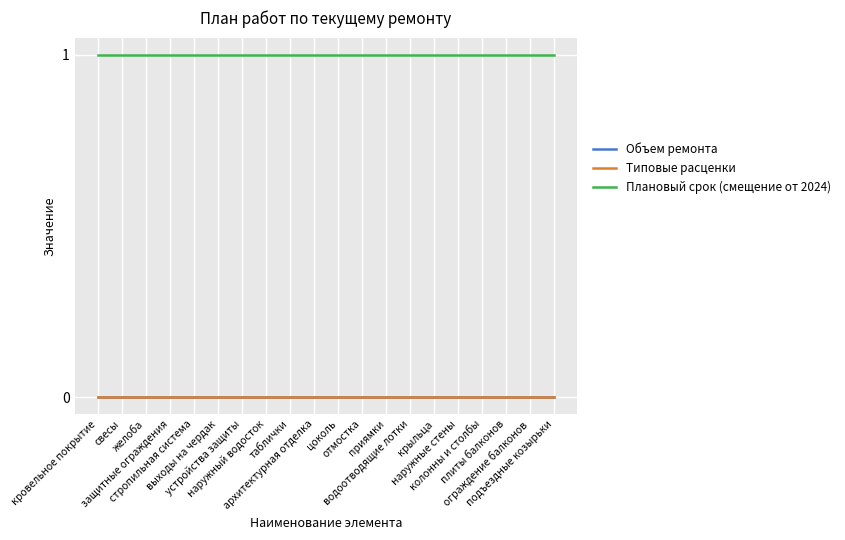

True or false: Типовые расценки and Объем ремонта intersect in this chart.

False